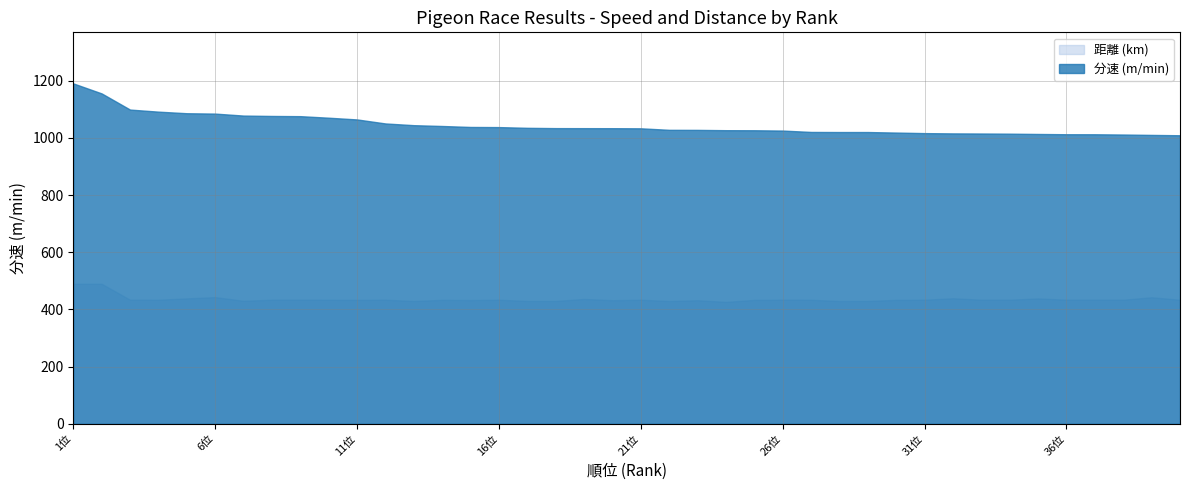

What is the spread (max minus min) of values at 12位?

616.4